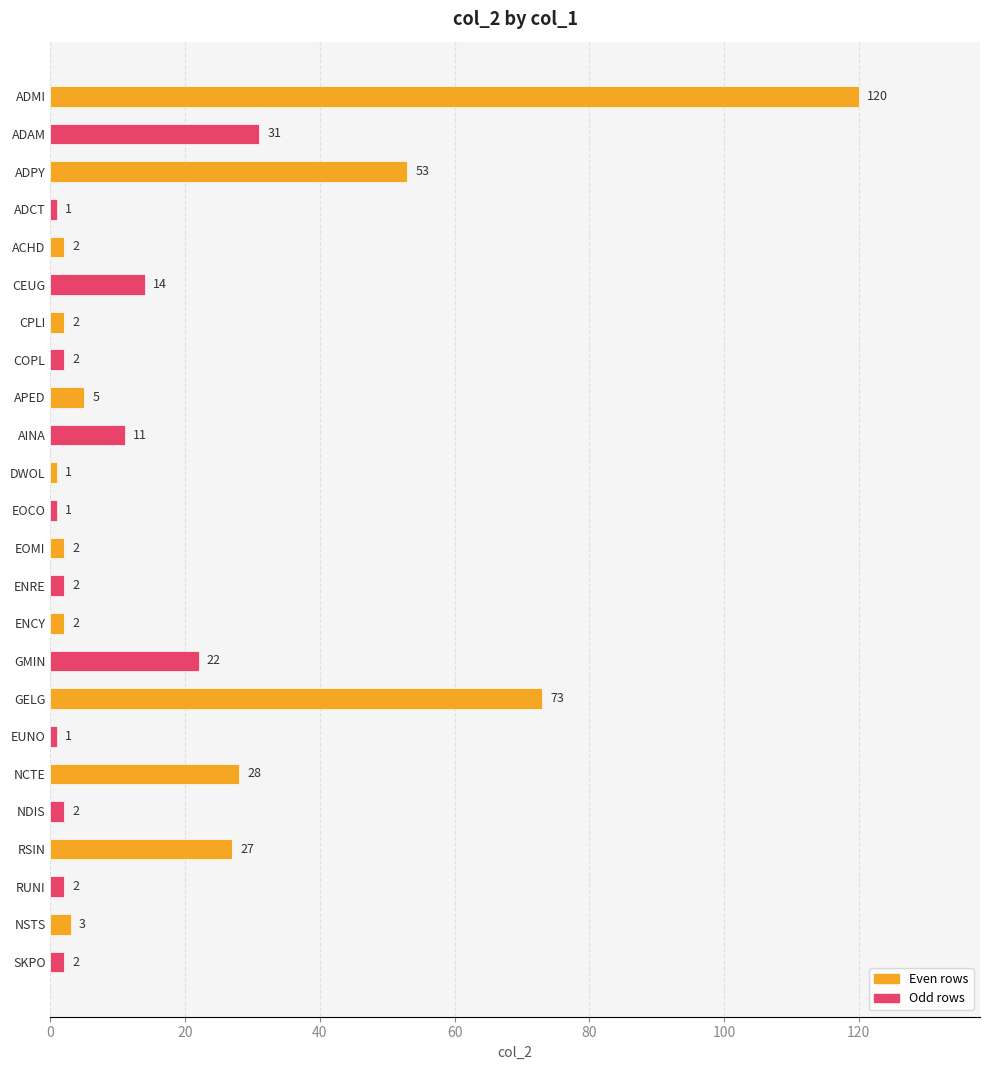

How many series are shown in this chart?

1